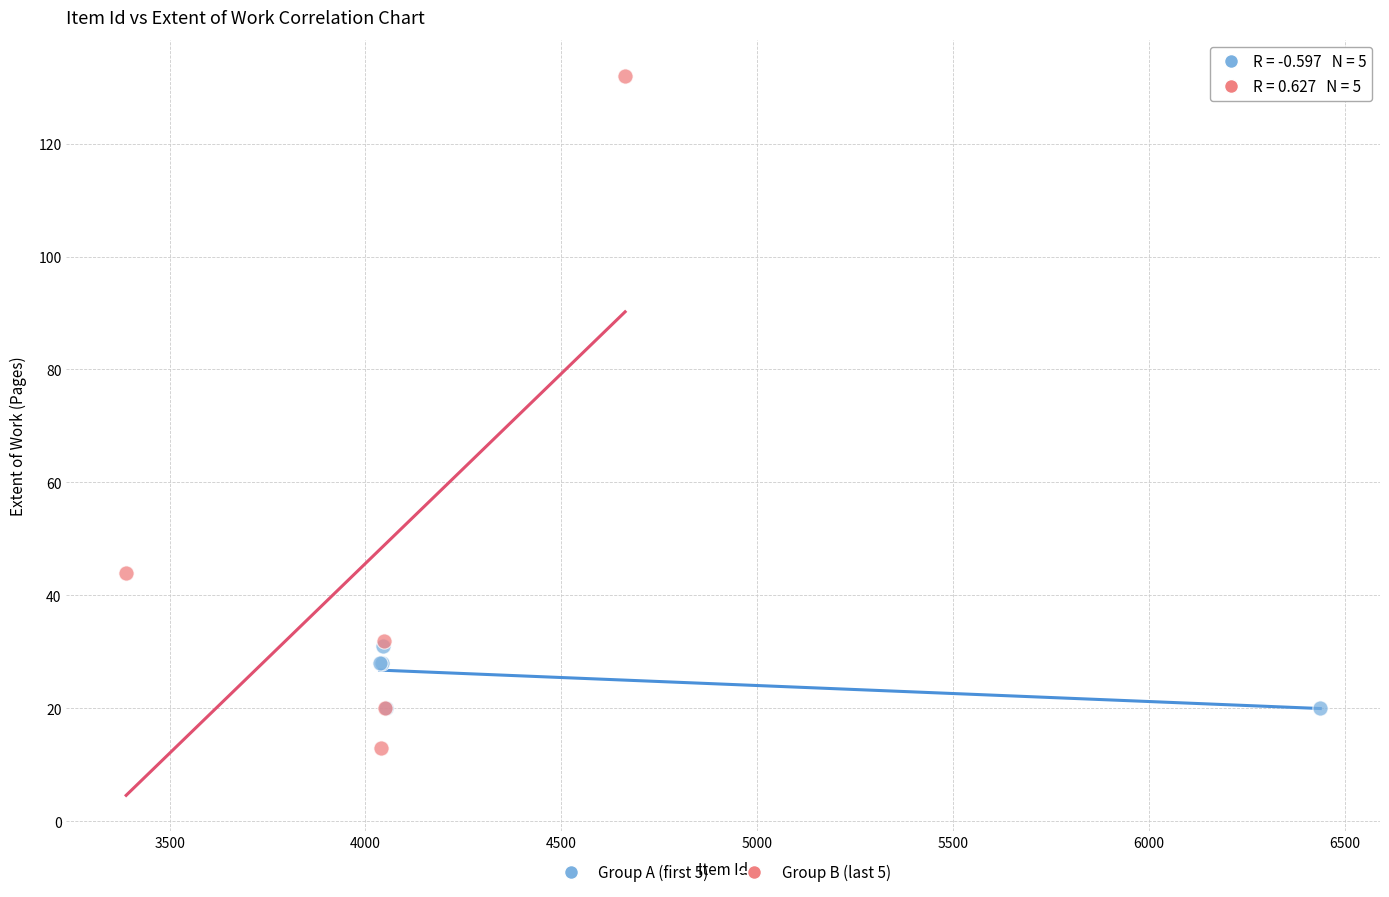

Which series reaches the maximum Y coordinate?

Group B (last 5)